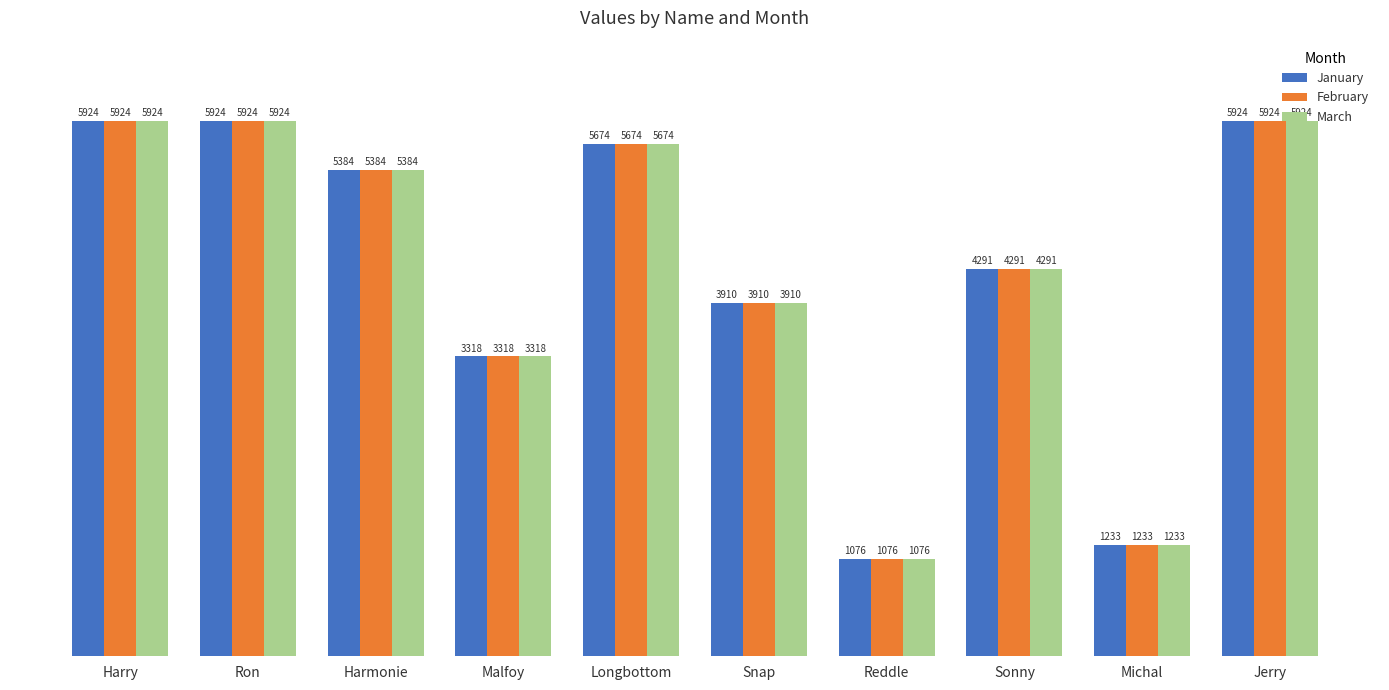

Is it true that February equals 5674.6 at Longbottom?

True